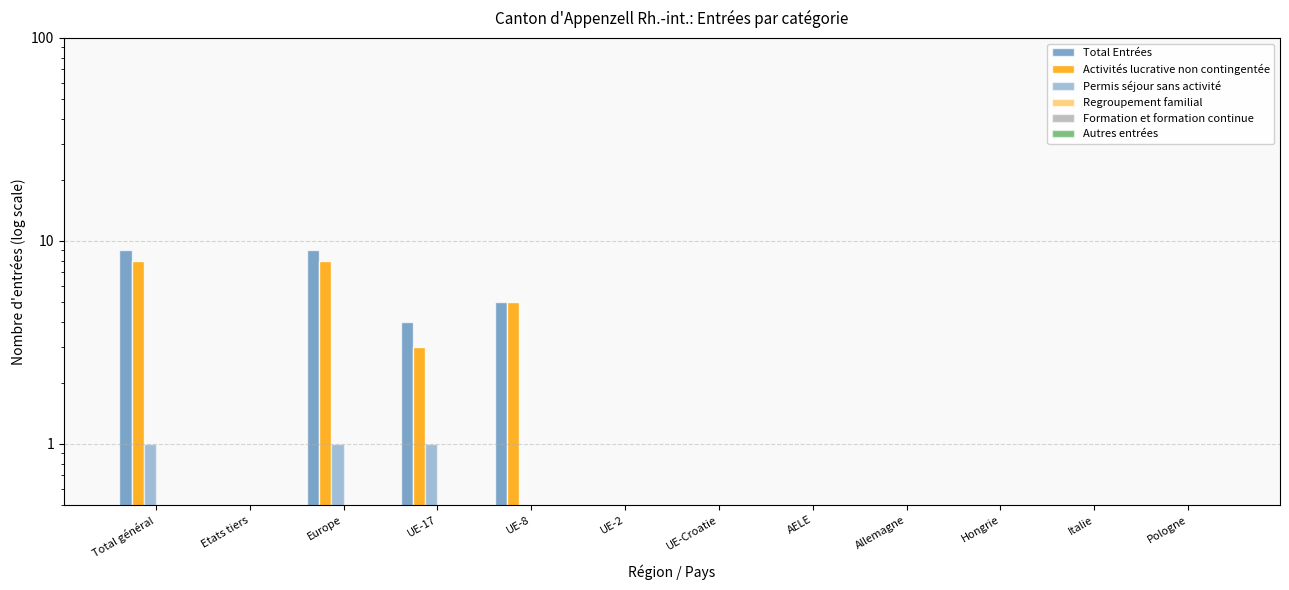

What are all the series names shown in the legend?

Total Entrées, Activités lucrative non contingentée, Permis séjour sans activité, Regroupement familial, Formation et formation continue, Autres entrées